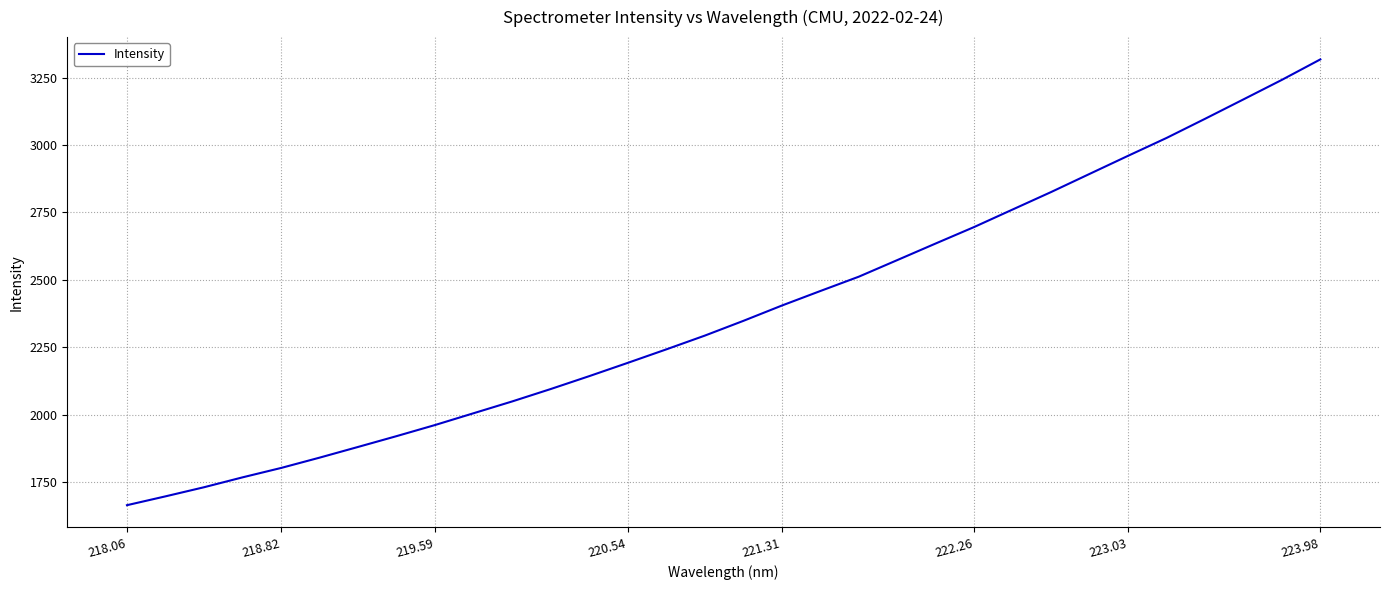

What is the difference between the maximum and minimum values?

1652.6